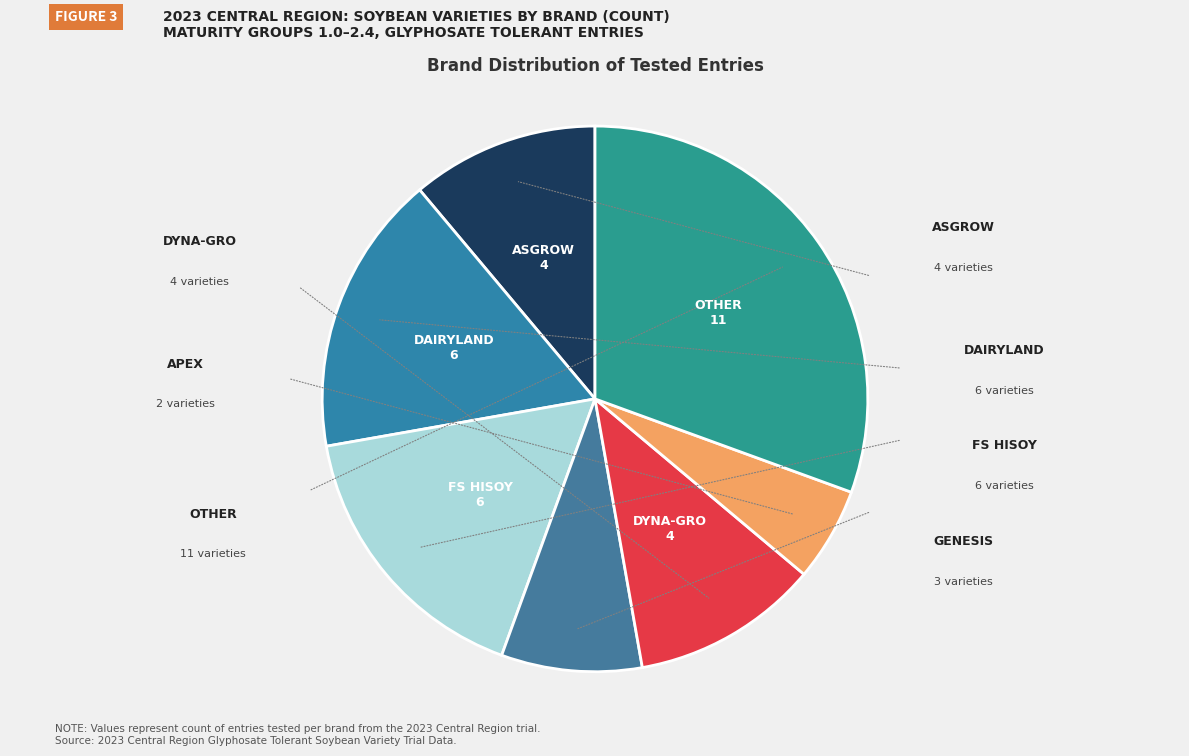

Count the number of slices in the pie.

7